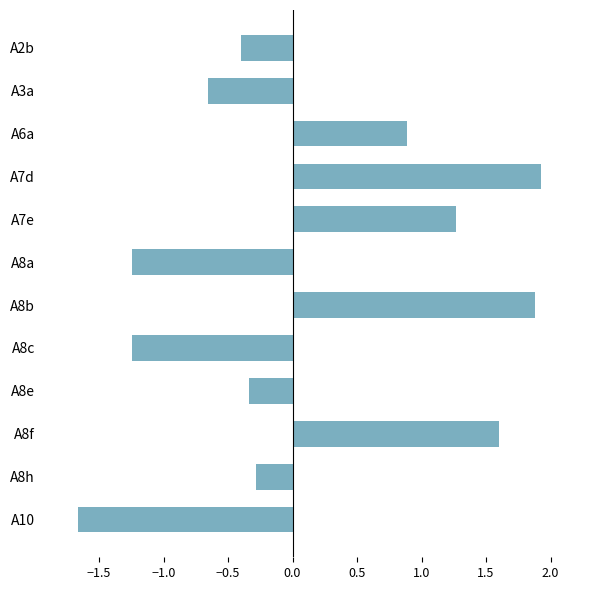

Which has a higher value, A10 or A8c?

A8c